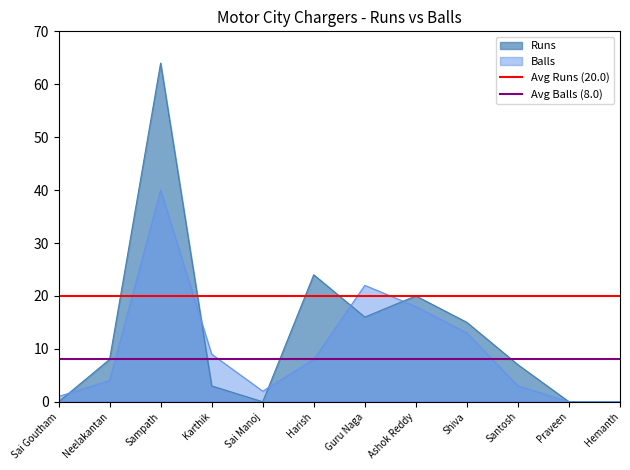

At which category does the chart reach its minimum across all series?

Sai Goutham